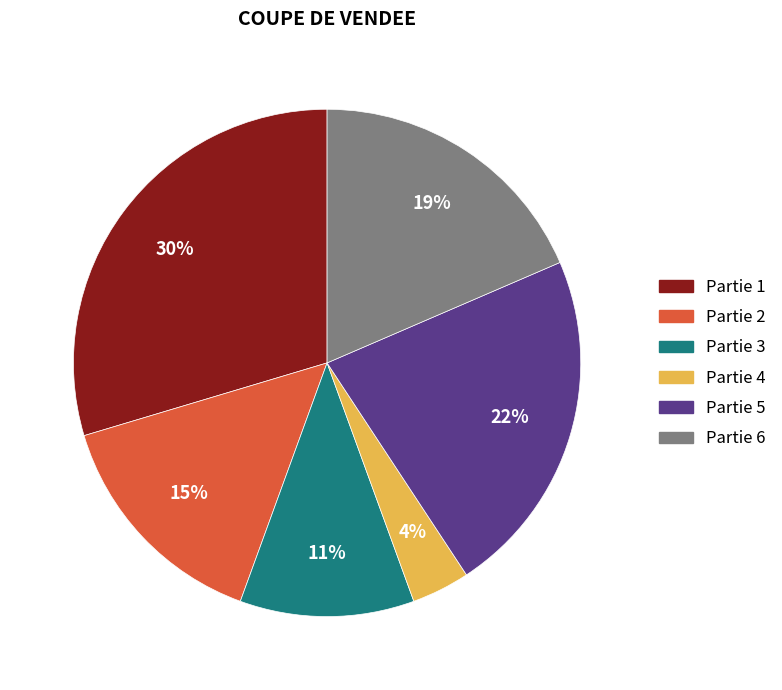

The Partie 6 slice represents 30% of the pie. True or false?

False